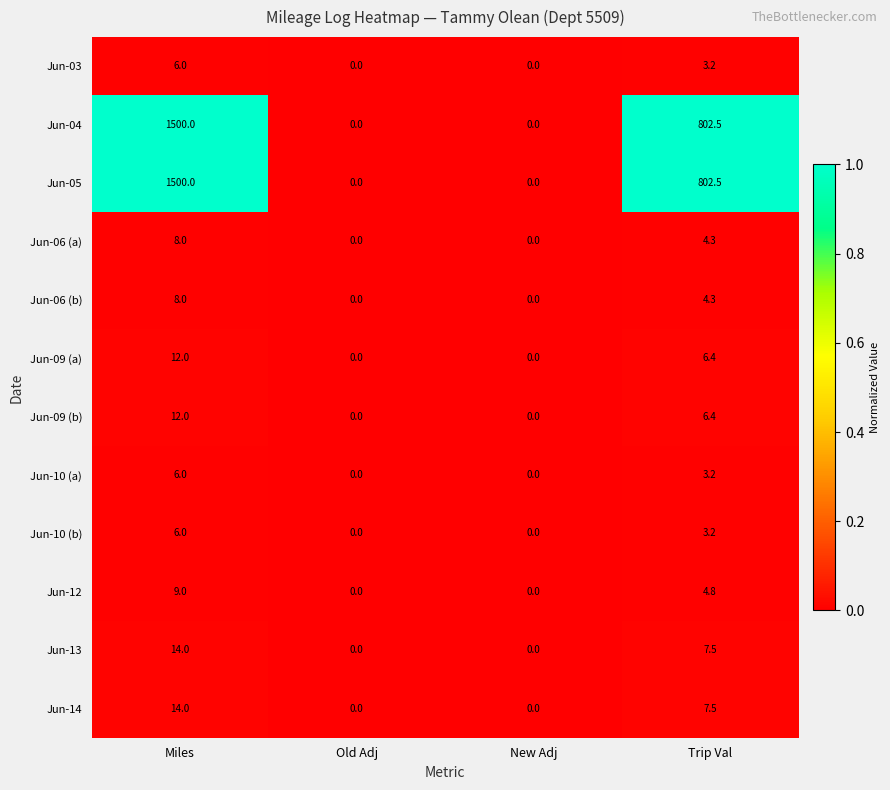

At which label does Jun-14 reach its peak?

Miles